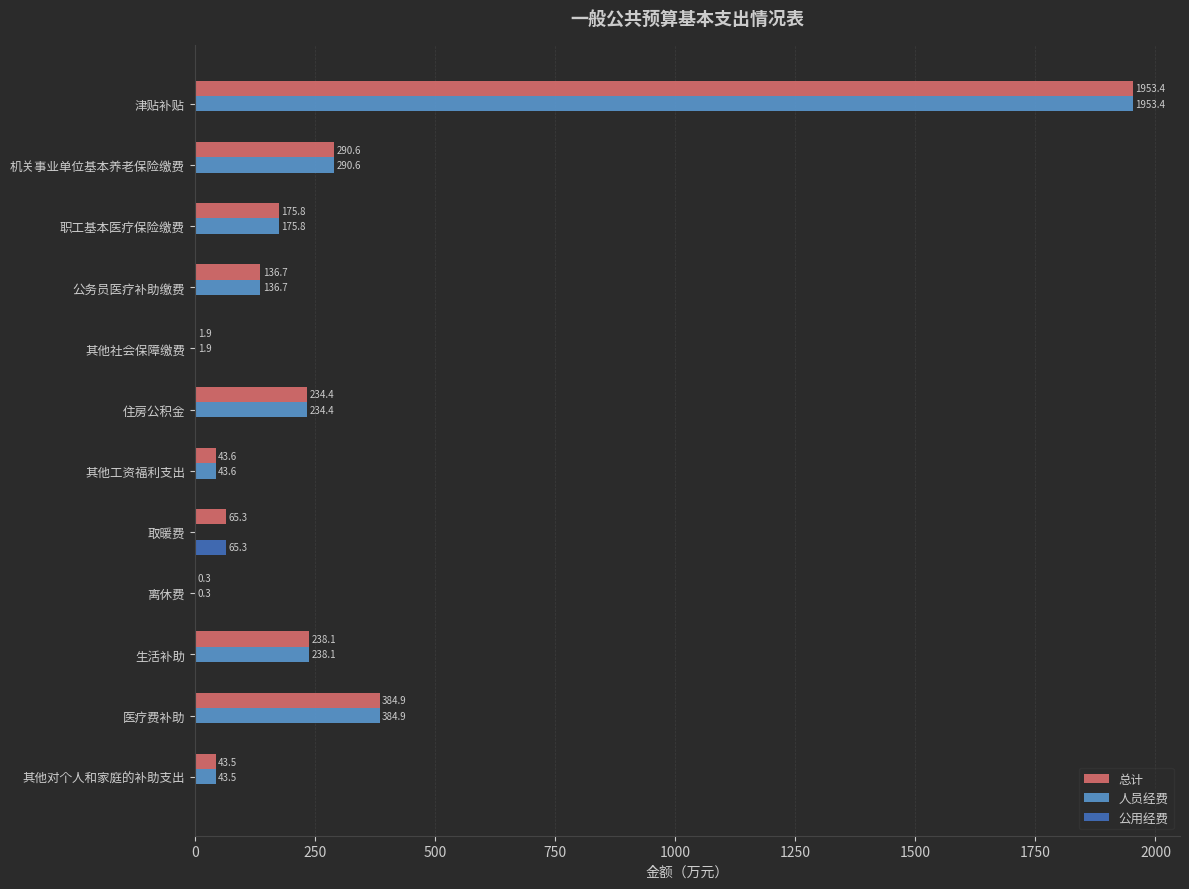

Which series has the largest total across all categories?

总计